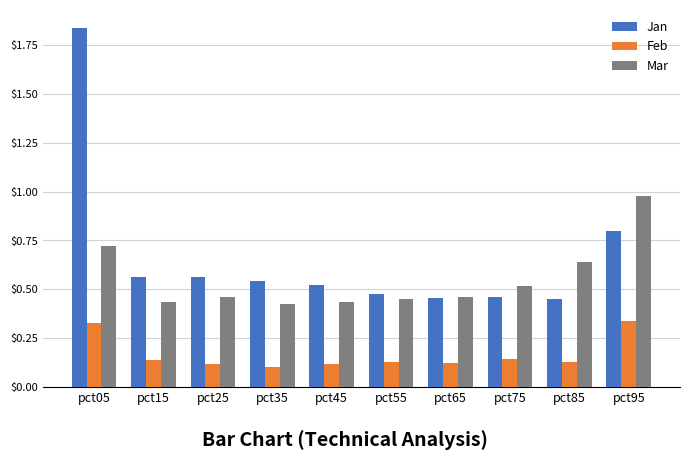

How many Jan values are between 0 and 1?

9